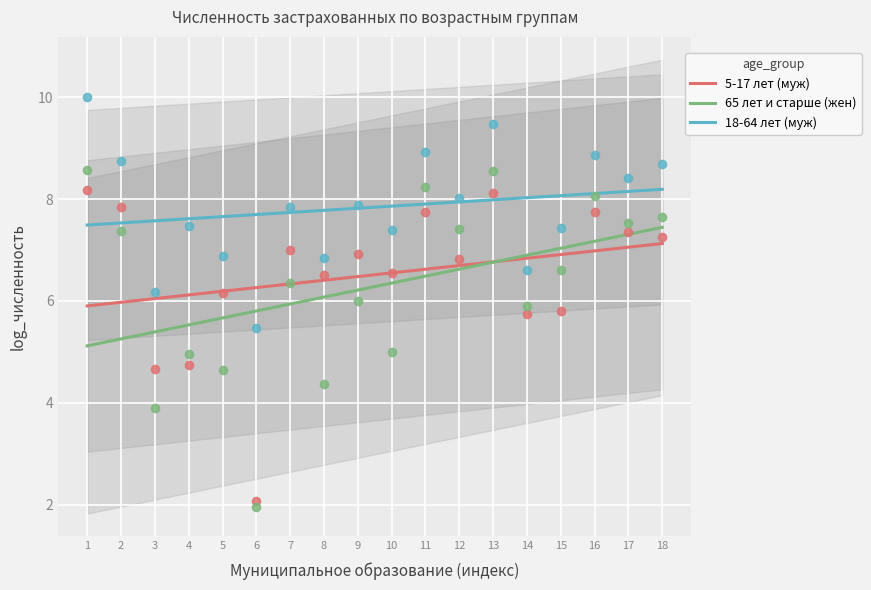

At how many categories does at least one series exceed 6?

18